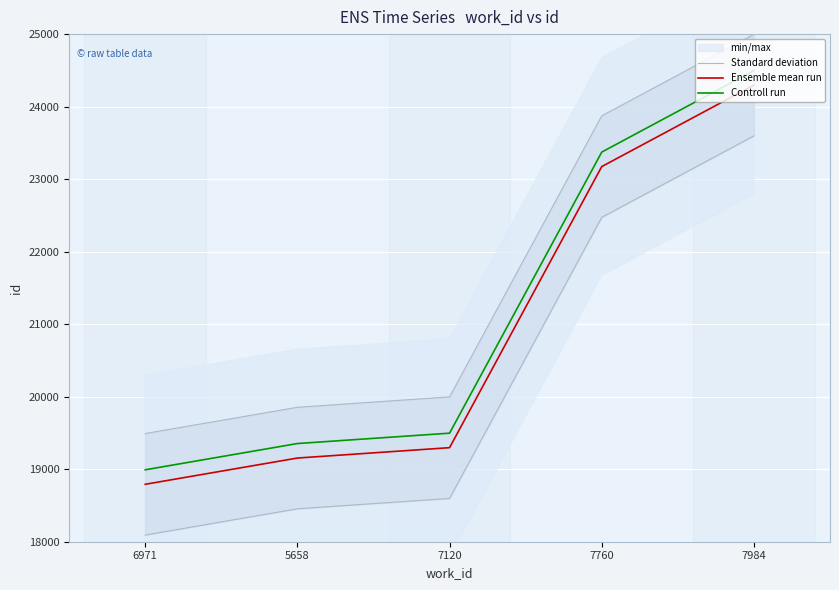

Rank the series by their maximum value, from highest to lowest.

Controll run, Ensemble mean run, Standard deviation